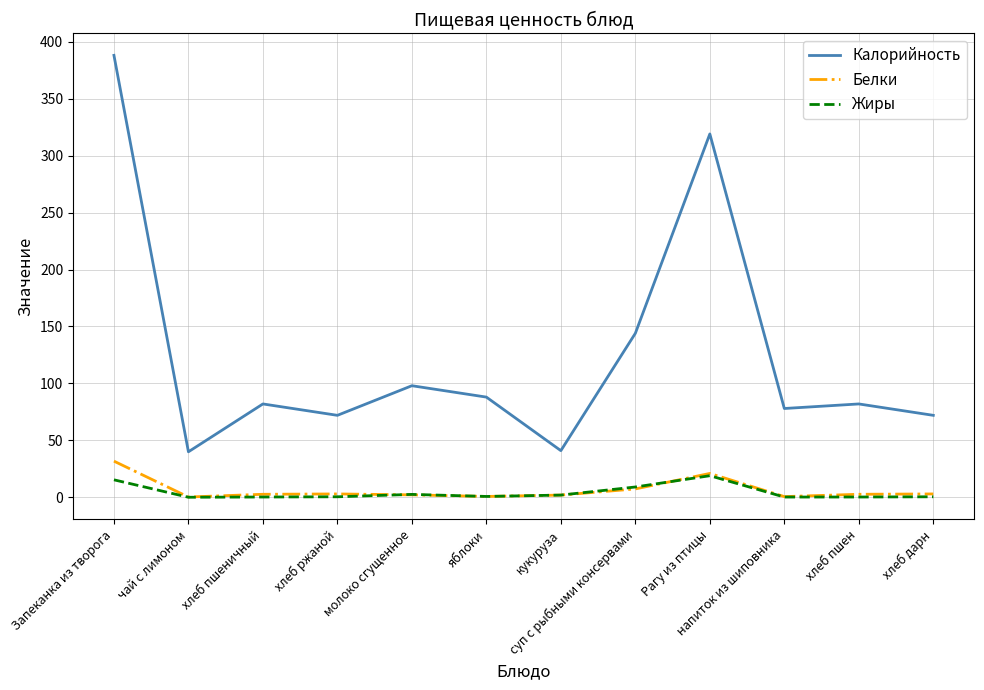

True or false: Калорийность and Жиры cross at least once.

False